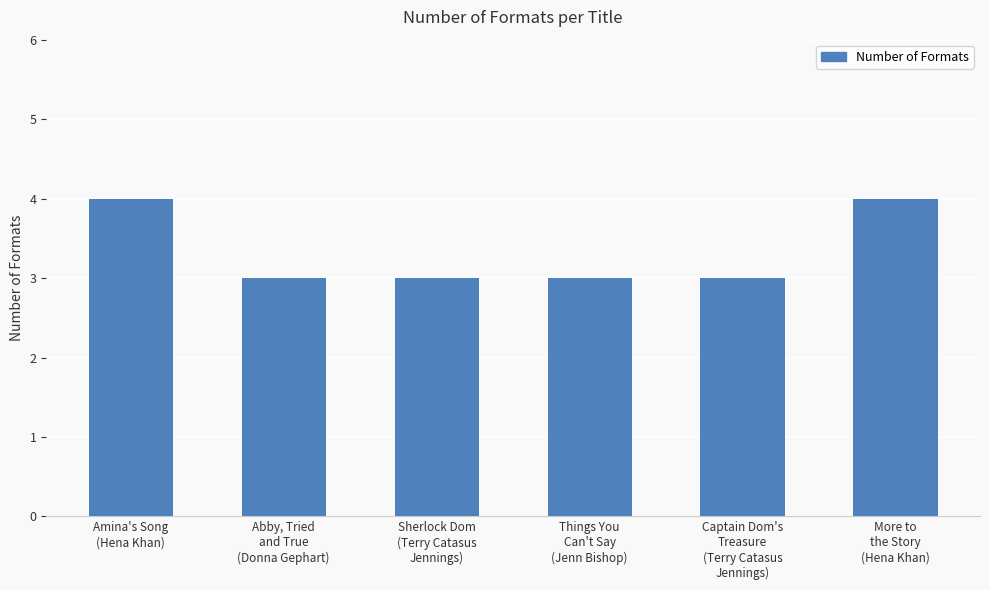

How many bars are there in total?

6